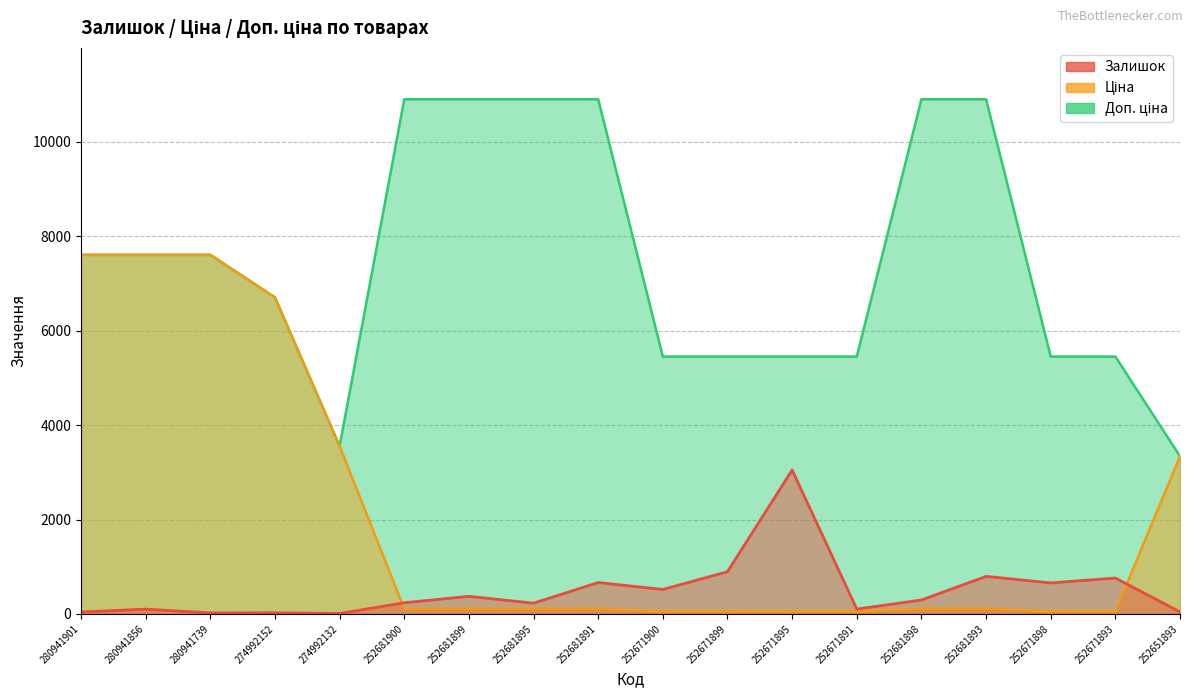

Reading right to left, transcribe all the data shown in this chart.

Залишок: 252651893=43.0	252671893=760.0	252671898=657.0	252681893=795.0	252681898=295.0	252671891=102.0	252671895=3048.0	252671899=894.0	252671900=518.0	252681891=665.0	252681895=228.0	252681899=372.0	252681900=237.0	274992132=9.0	274992152=23.0	280941739=22.0	280941856=101.0	280941901=41.0
Ціна: 252651893=3339.1	252671893=54.5	252671898=54.5	252681893=109.0	252681898=109.0	252671891=54.5	252671895=54.5	252671899=54.5	252671900=54.5	252681891=109.0	252681895=109.0	252681899=109.0	252681900=109.0	274992132=3554.0	274992152=6705.7	280941739=7607.2	280941856=7607.2	280941901=7607.2
Доп. ціна: 252651893=3339.0	252671893=5452.0	252671898=5452.0	252681893=10903.0	252681898=10903.0	252671891=5452.0	252671895=5452.0	252671899=5452.0	252671900=5452.0	252681891=10903.0	252681895=10903.0	252681899=10903.0	252681900=10903.0	274992132=3554.0	274992152=6705.7	280941739=7607.2	280941856=7607.2	280941901=7607.2